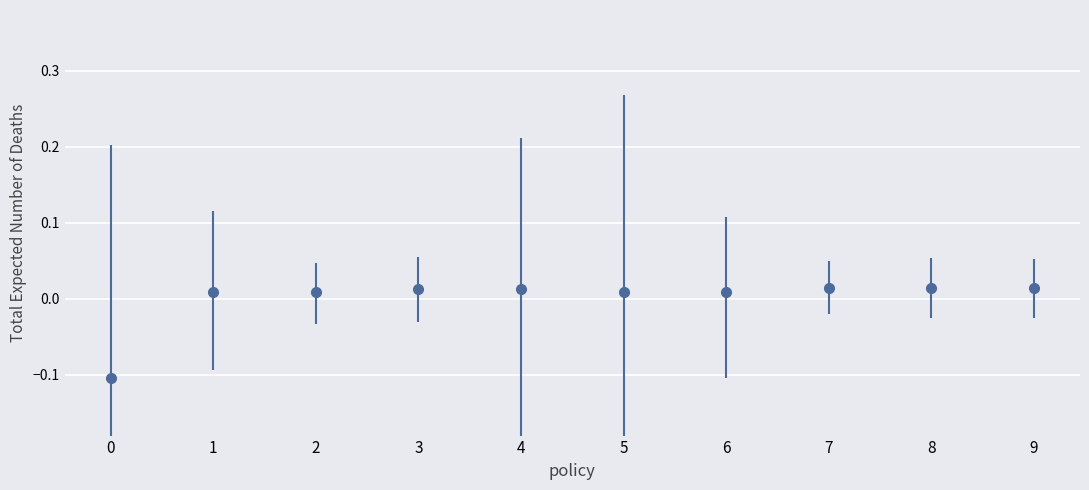

True or false: the data has more than 0 interior local peaks.

True